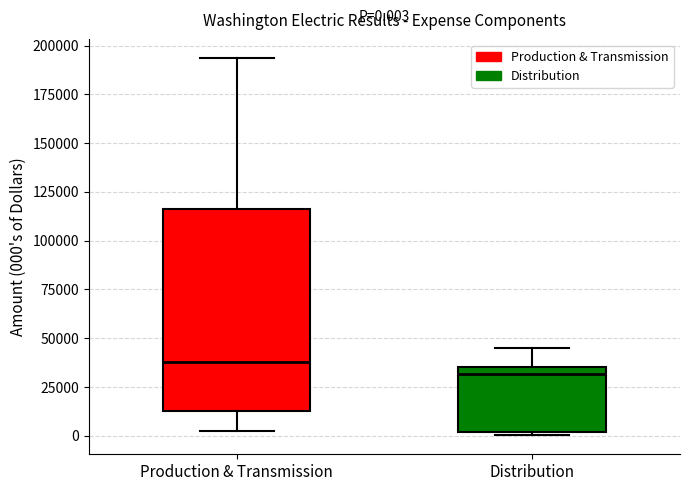

Which box has the highest median line?

Production & Transmission